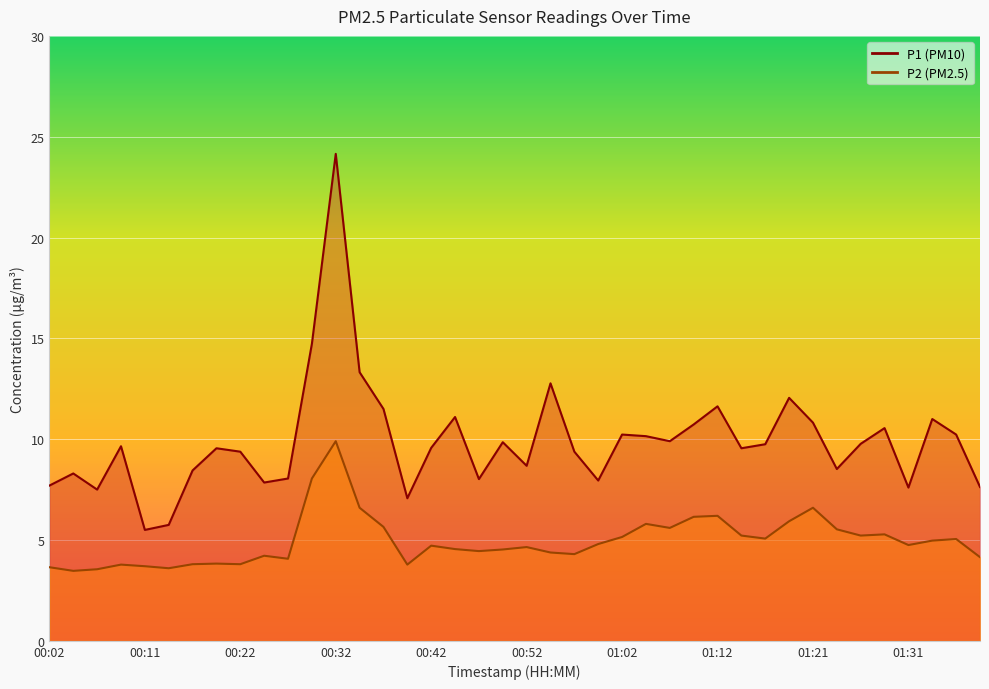

In P1, how many points are higher than both neighbors (excluding endpoints)?

12